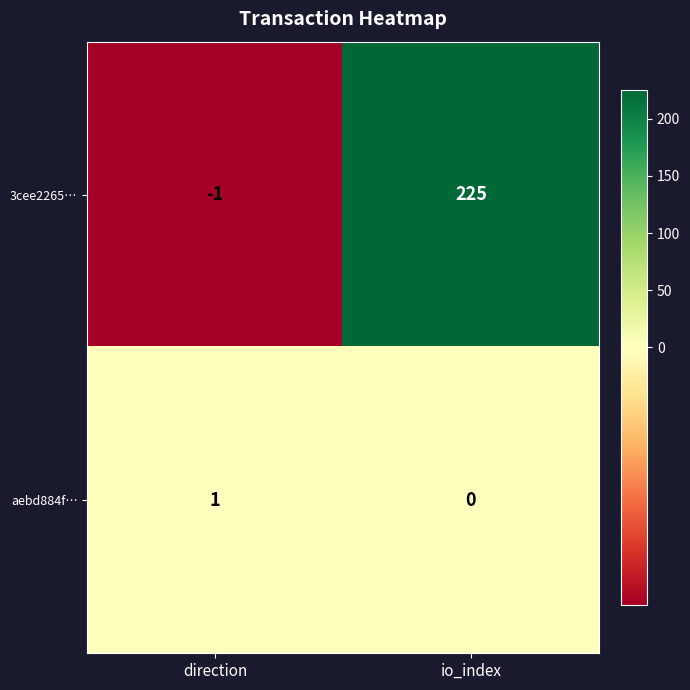

List the series in order of their peak value, lowest first.

aebd884f…, 3cee2265…